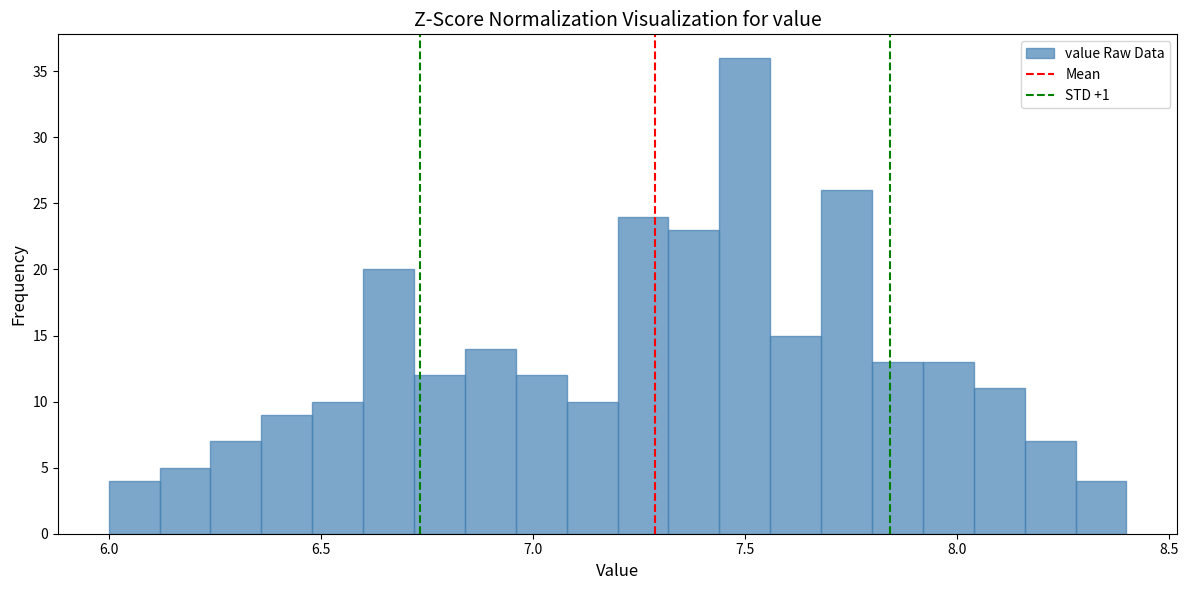

Around what value on the x-axis is the tallest bar? Give the approximate position of its centre, as read against the axis.

7.50